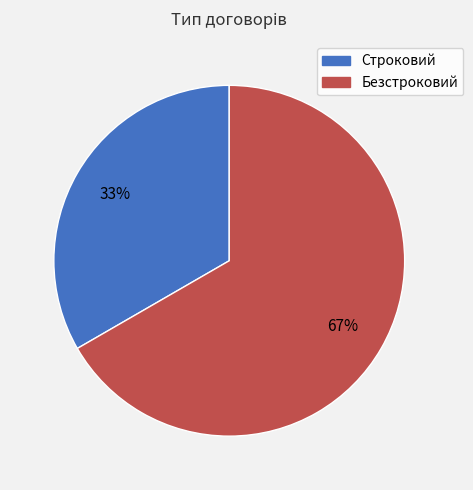

To the nearest percent, what is the combined percentage of Безстроковий and Строковий?

100%